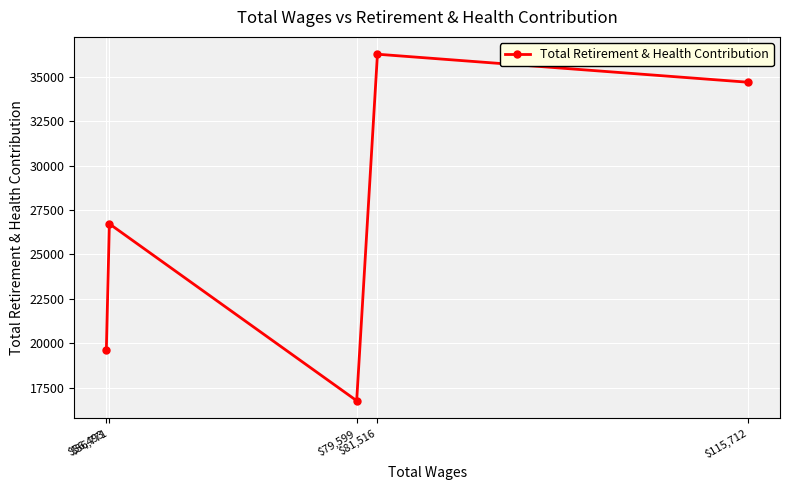

The value at $56,771 is 12290. True or false?

False